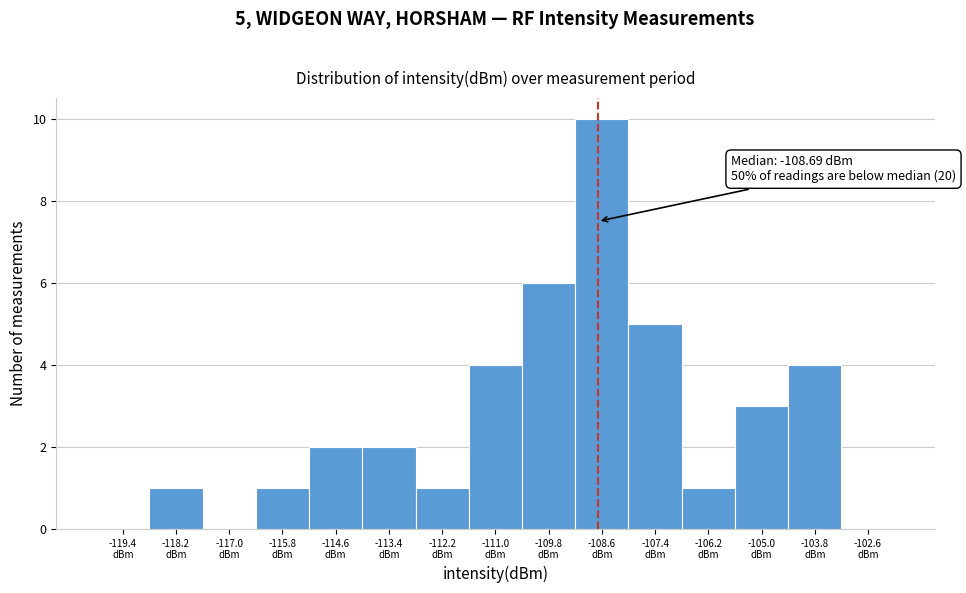

Over which range of the x-axis is the bar tallest?

-109.2 to -108.0